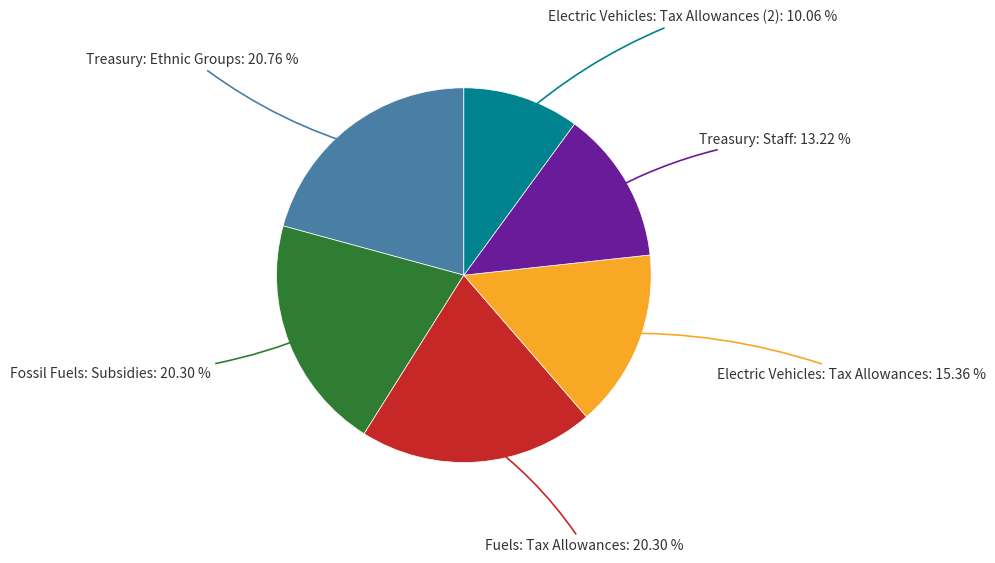

How many segments does this pie chart have?

6